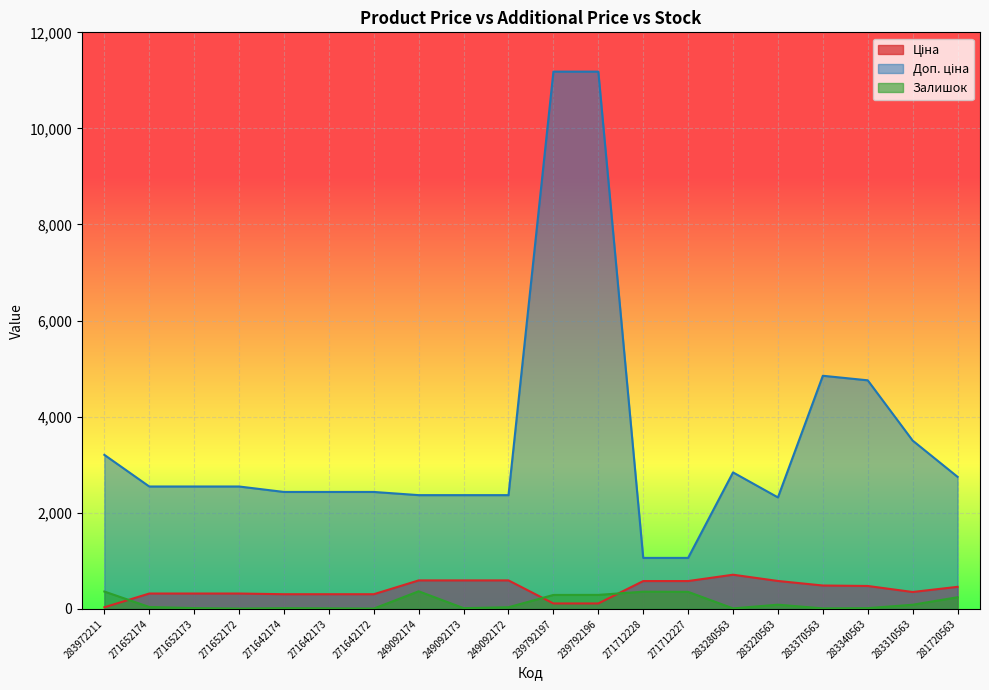

Reading left to right, list all the values displayed in this chart.

Ціна: 32.0	318.3	318.3	318.3	304.1	304.1	304.1	591.6	591.6	591.6	111.8	111.8	578.1	578.1	710.0	579.8	485.1	475.7	350.2	457.9
Доп. ціна: 3205.0	2546.4	2546.4	2546.4	2432.8	2432.8	2432.8	2366.5	2366.5	2366.5	11182.0	11182.0	1060.0	1060.0	2839.8	2319.2	4851.4	4756.7	3502.5	2747.5
Залишок: 360.0	38.0	15.0	5.0	14.0	10.0	5.0	365.0	14.0	33.0	289.0	290.0	357.0	353.0	9.0	86.0	9.0	14.0	85.0	241.0